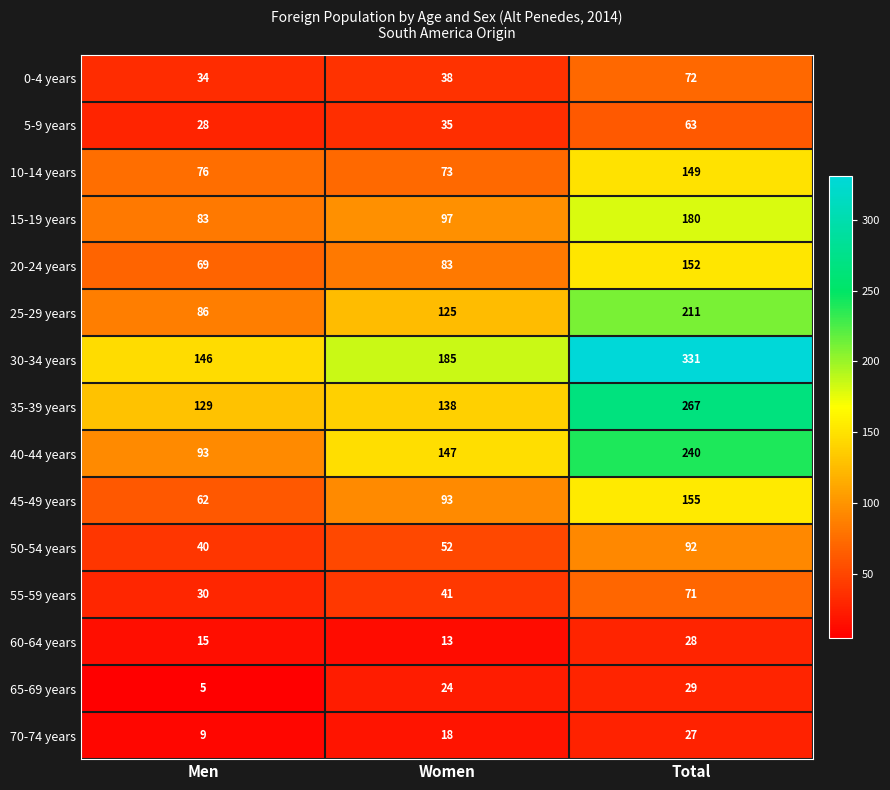

Which category has the lowest value across all series?

Men